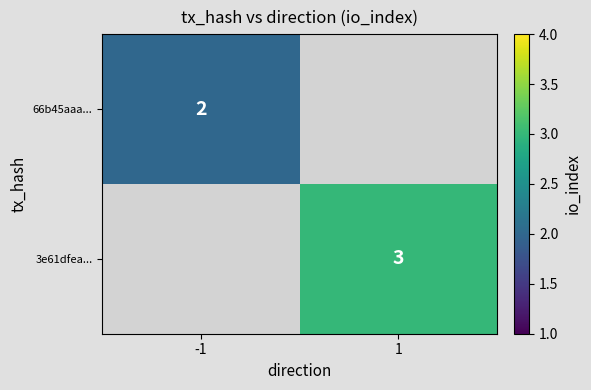

The value of 3e61dfea... at 1 is 3. True or false?

True